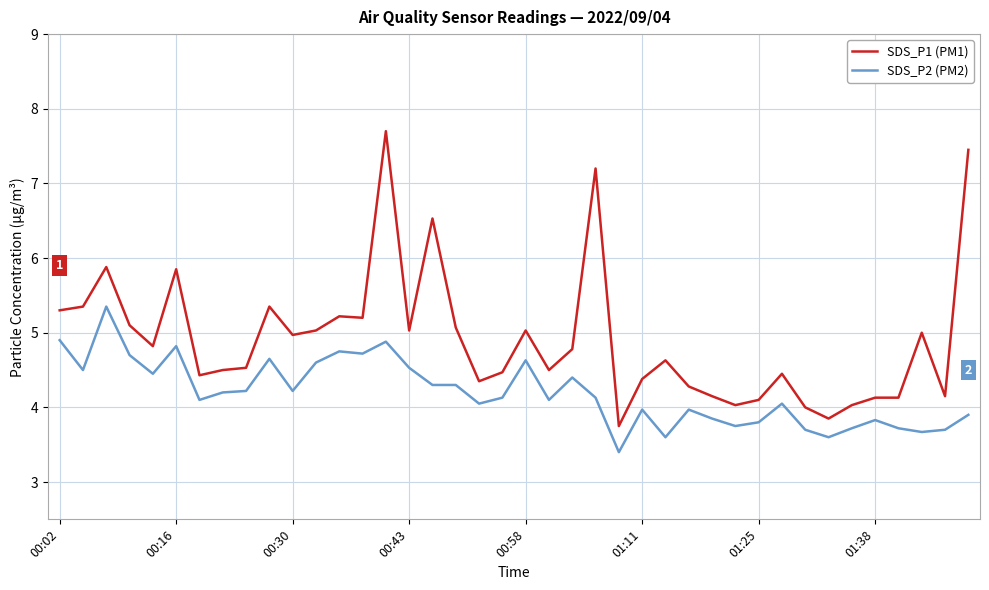

Which series has the largest total across all categories?

SDS_P1 (PM1)